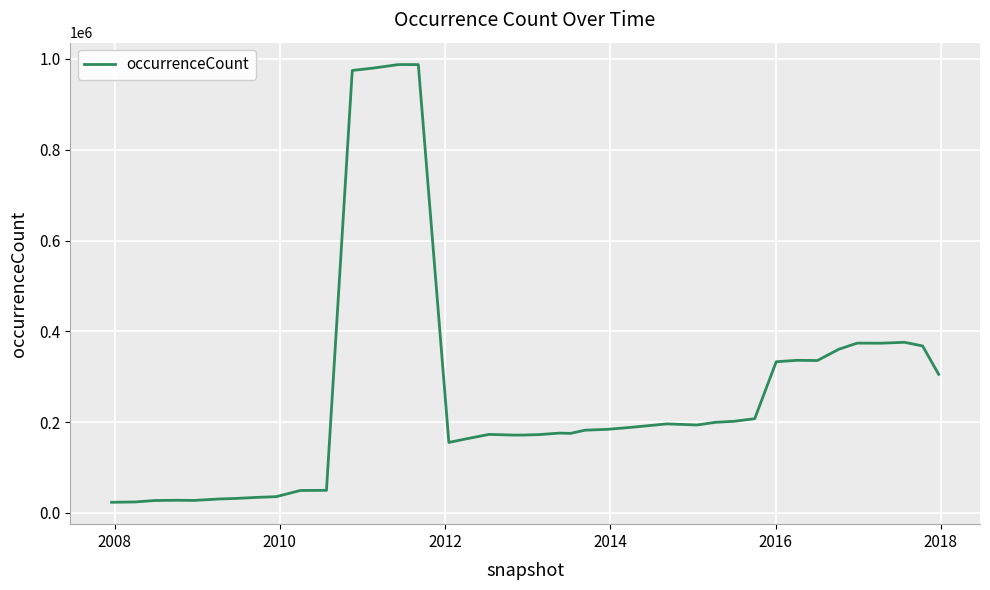

What is the maximum value shown in the chart?

987567